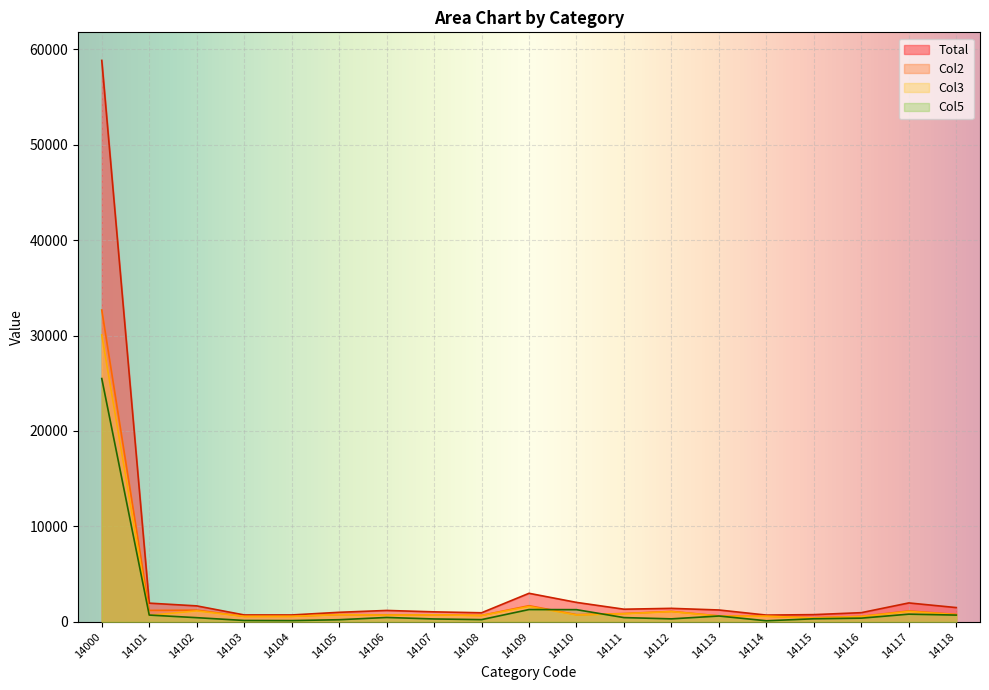

True or false: Col3 and Total cross at least once.

False